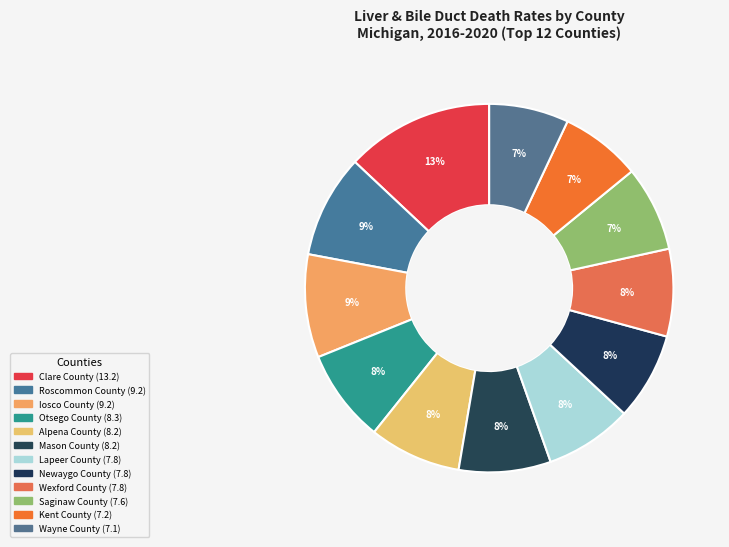

Is Saginaw County the majority of the pie?

No